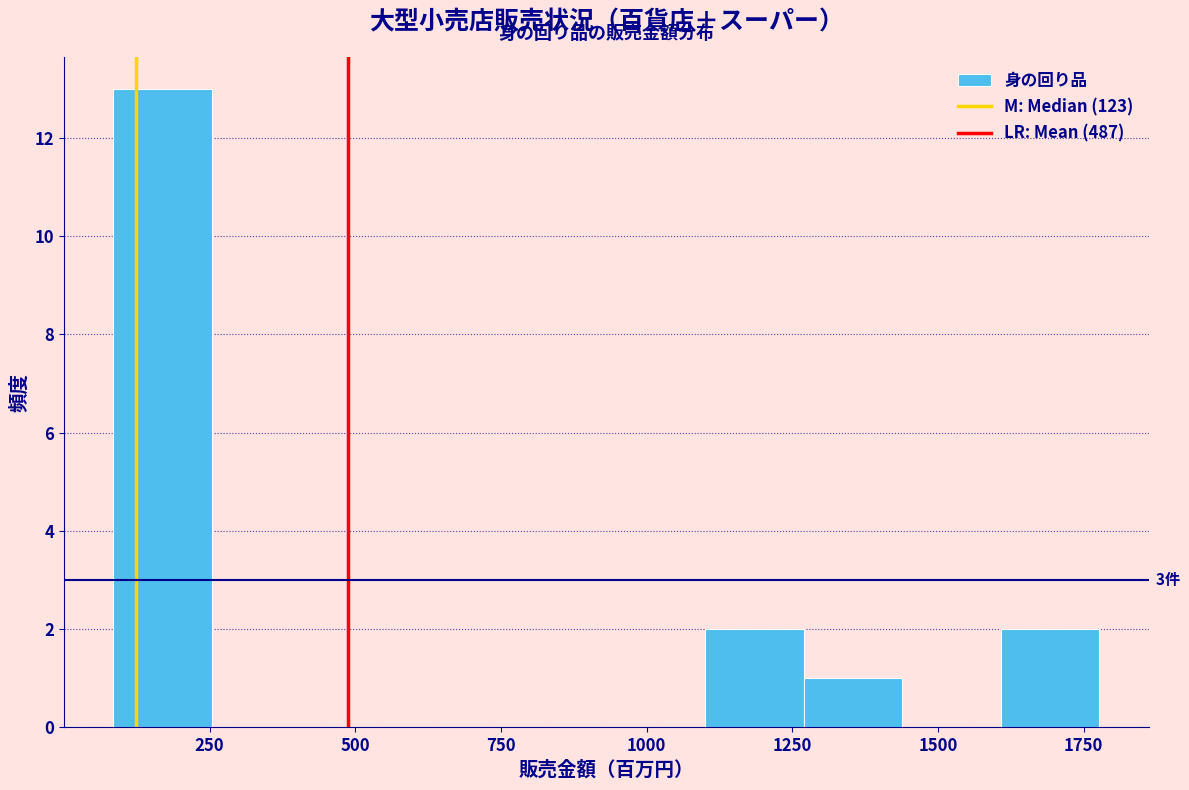

Around what value on the x-axis is the tallest bar? Give the approximate position of its centre, as read against the axis.

150